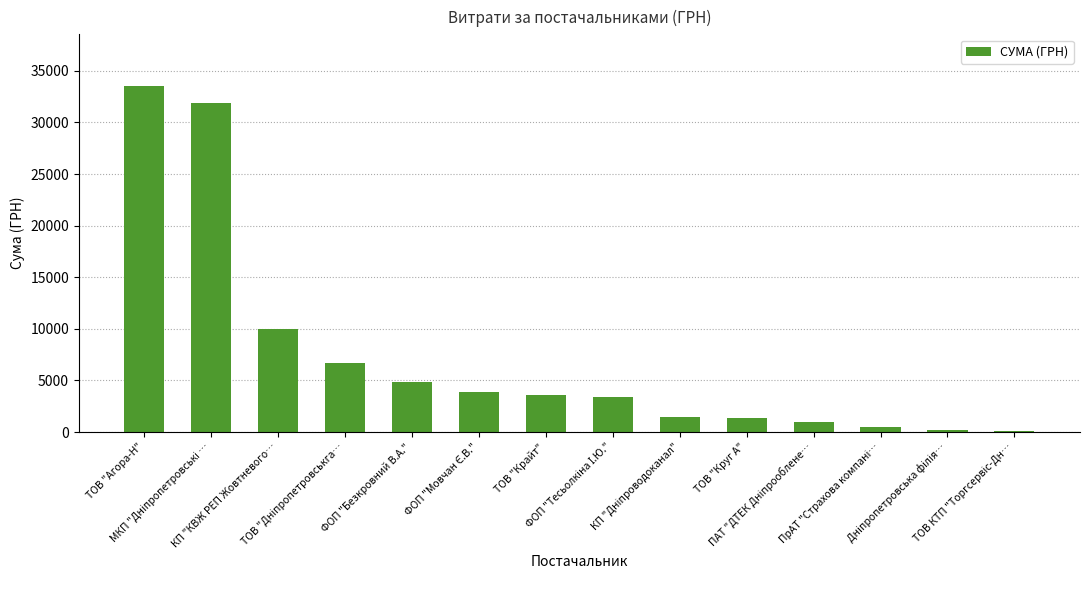

What is the value of the 12th bar from the left?

507.0